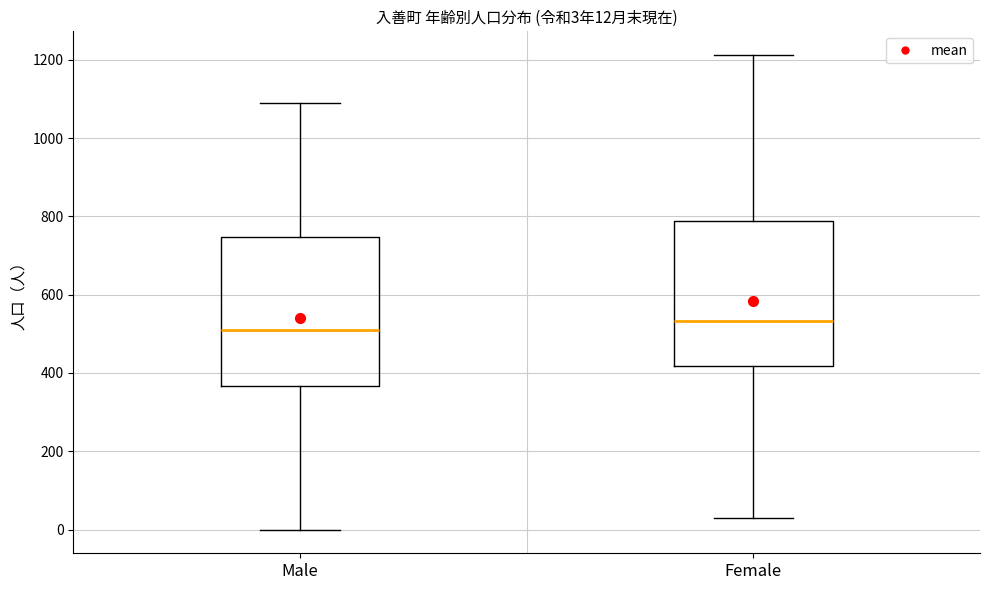

Which box has the lowest median line?

Male